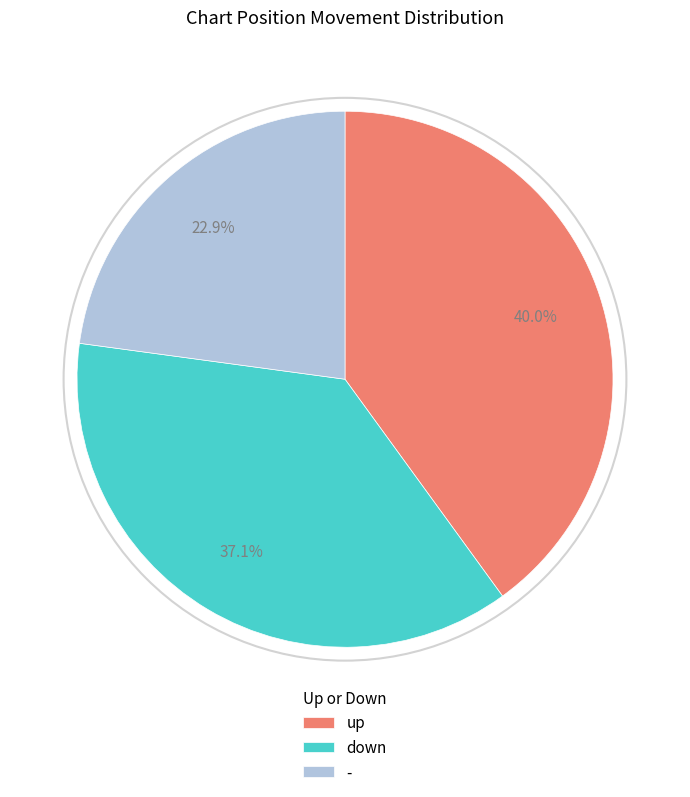

Which category has the biggest portion of the pie?

up